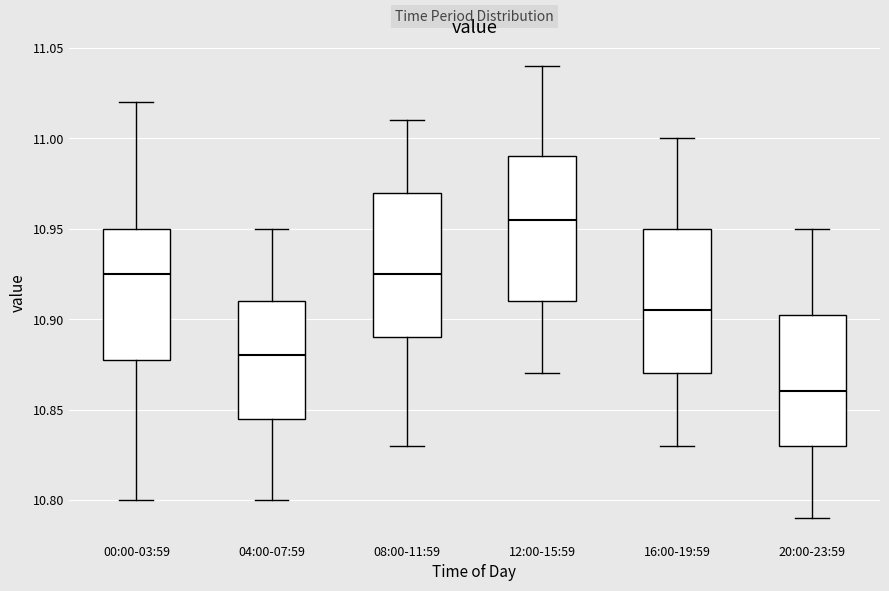

Where does the median line of the box for 12:00-15:59 sit on the y-axis? The values are not printed on the chart, so give them approximately, as read against the axis.

10.955